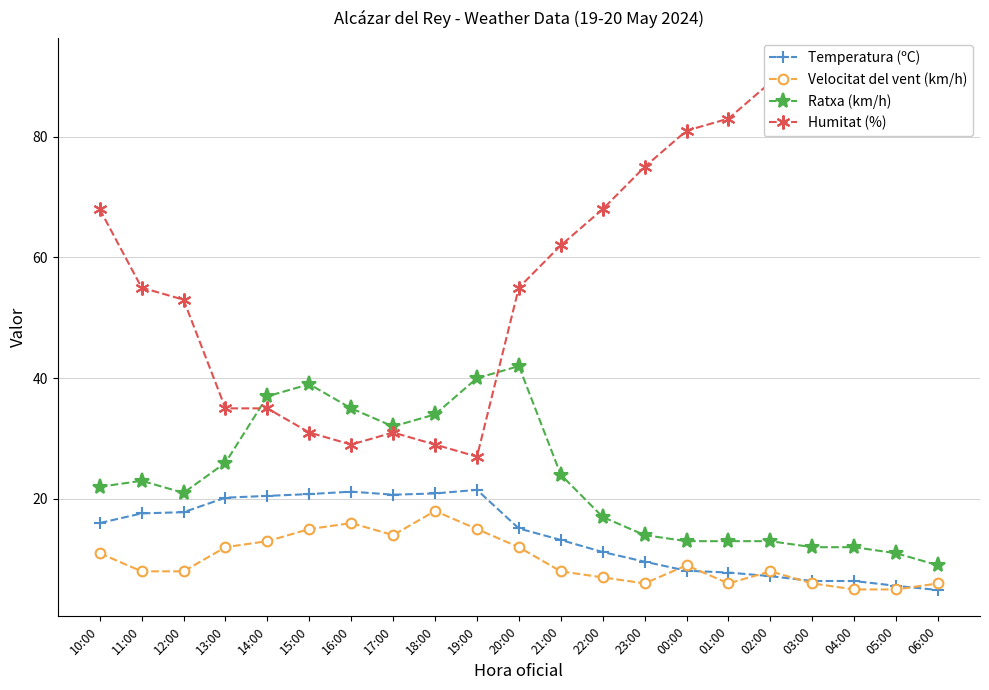

Rank the categories by Ratxa (km/h) value from highest to lowest.

20:00, 19:00, 15:00, 14:00, 16:00, 18:00, 17:00, 13:00, 21:00, 11:00, 10:00, 12:00, 22:00, 23:00, 00:00, 01:00, 02:00, 03:00, 04:00, 05:00, 06:00